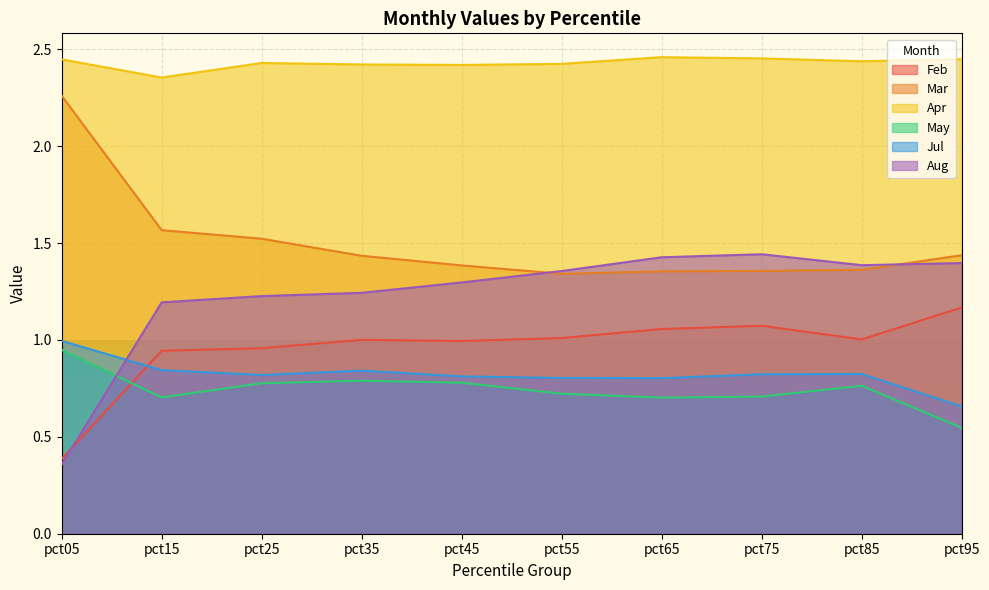

At which category does Apr reach its first local valley?

pct15